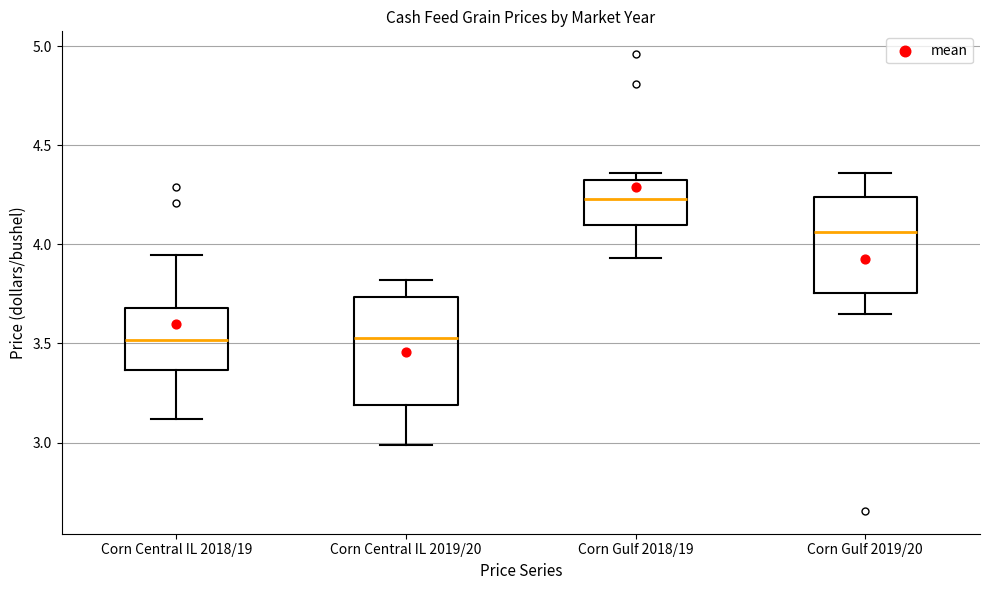

Reading left to right, transcribe this box plot: for each box, give where its median line is, the range the box spans, and where its two whiskers end, as read against the y-axis. The values are not printed on the chart, so give them approximately, as read against the axis.

Corn Central IL 2018/19: median 3.50, box 3.35 to 3.70, whiskers 3.10 to 3.95
Corn Central IL 2019/20: median 3.55, box 3.20 to 3.75, whiskers 3.00 to 3.80
Corn Gulf 2018/19: median 4.25, box 4.10 to 4.30, whiskers 3.95 to 4.35
Corn Gulf 2019/20: median 4.05, box 3.75 to 4.25, whiskers 3.65 to 4.35